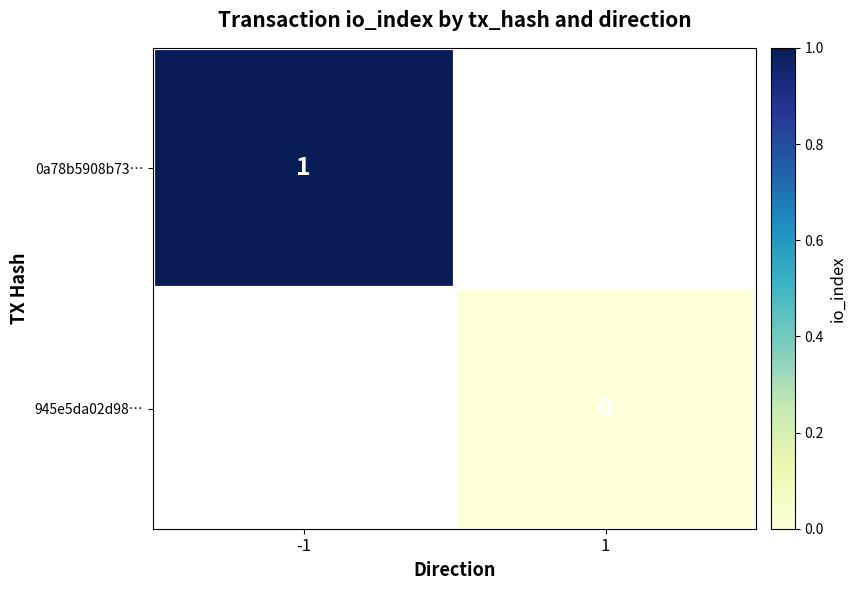

Which label corresponds to the smallest value in the chart?

1